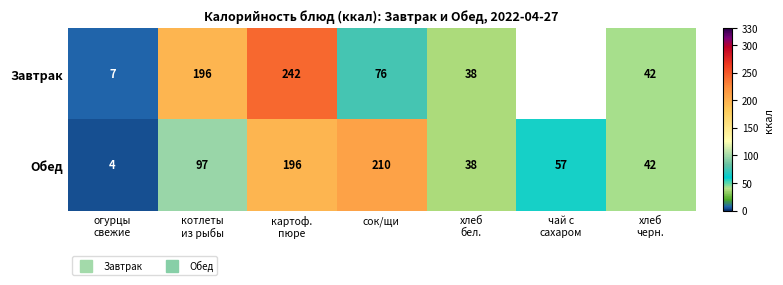

Count the number of data series in this chart.

2